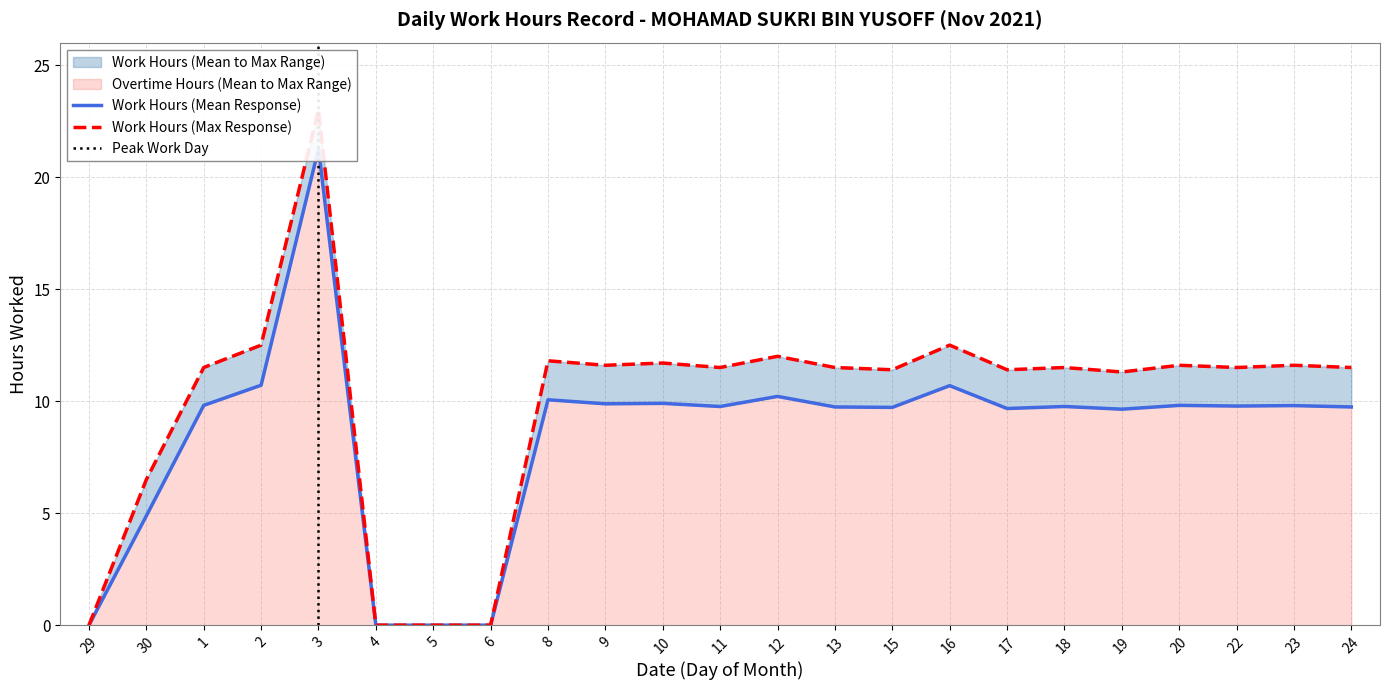

Count the number of categories in the chart.

23